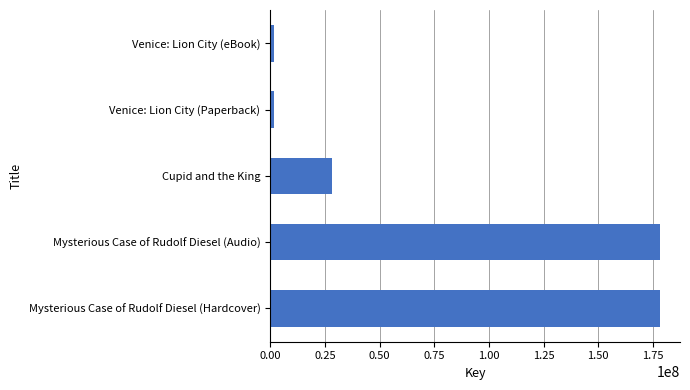

How many distinct data groups are displayed?

1